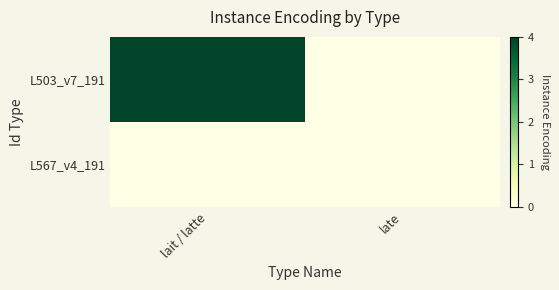

Which series has the largest total across all categories?

L503_v7_191